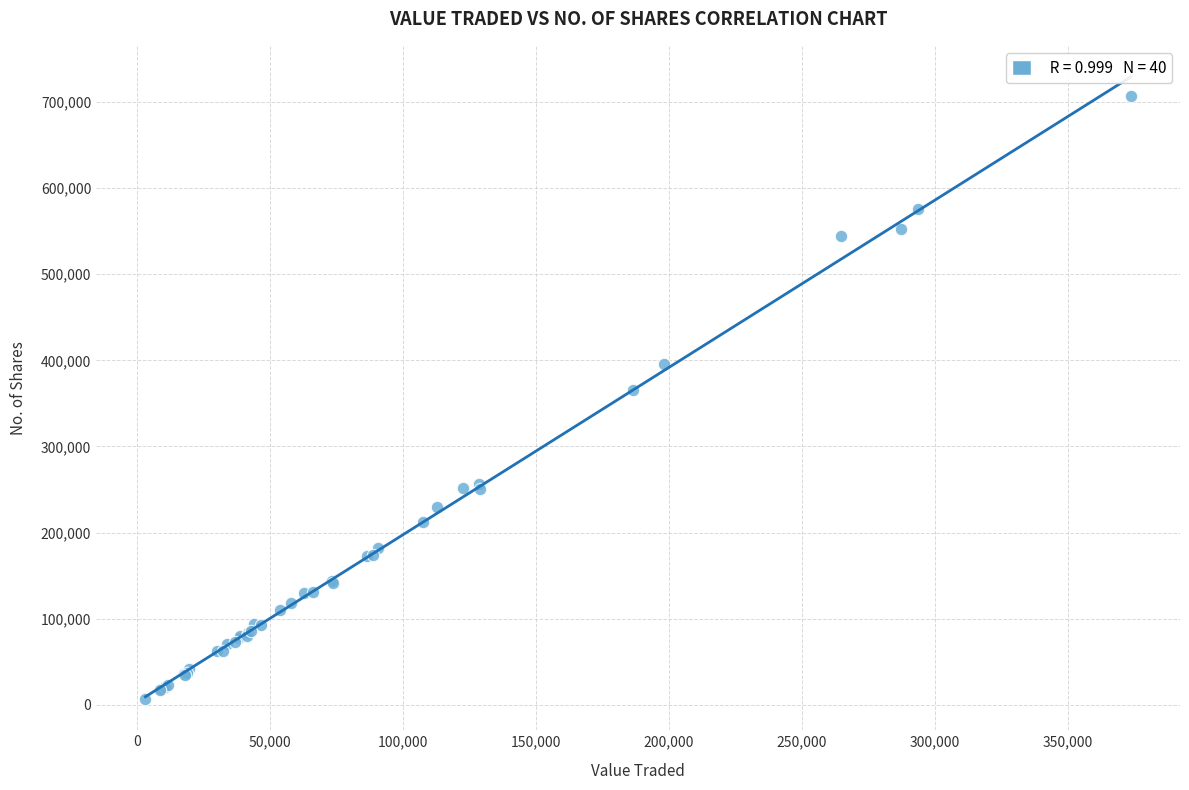

What Y value in the scatter plot is closest to 356669?

365566